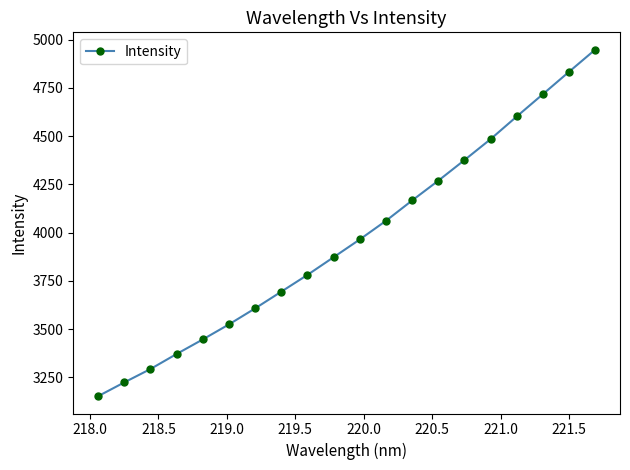

What is the difference between the maximum and minimum values?

1796.2